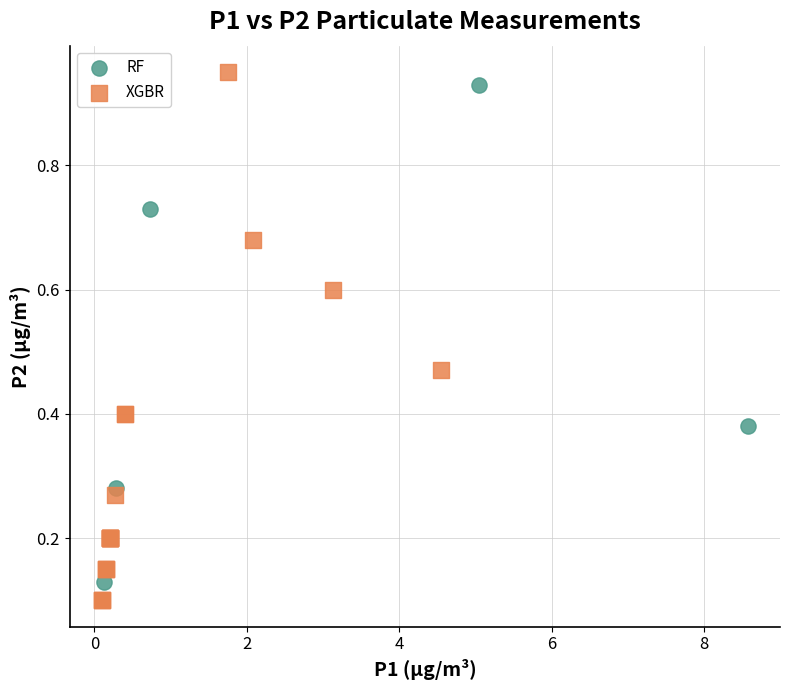

Which series has the widest spread of Y values?

XGBR